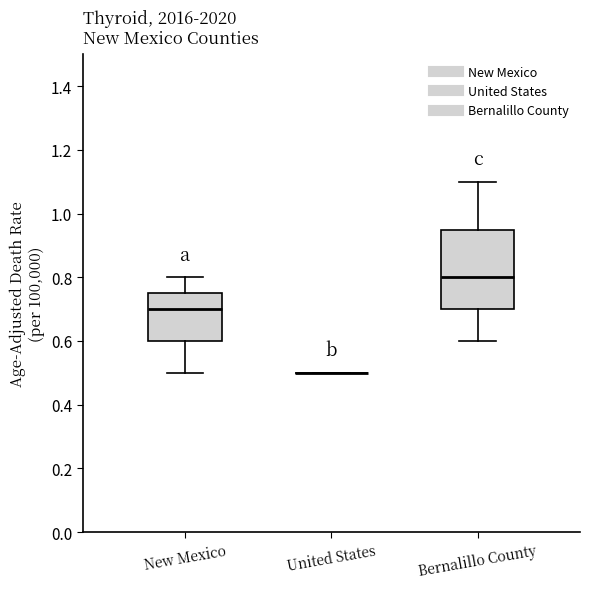

Comparing the boxes themselves (not the whiskers), which one is the tallest?

Bernalillo County